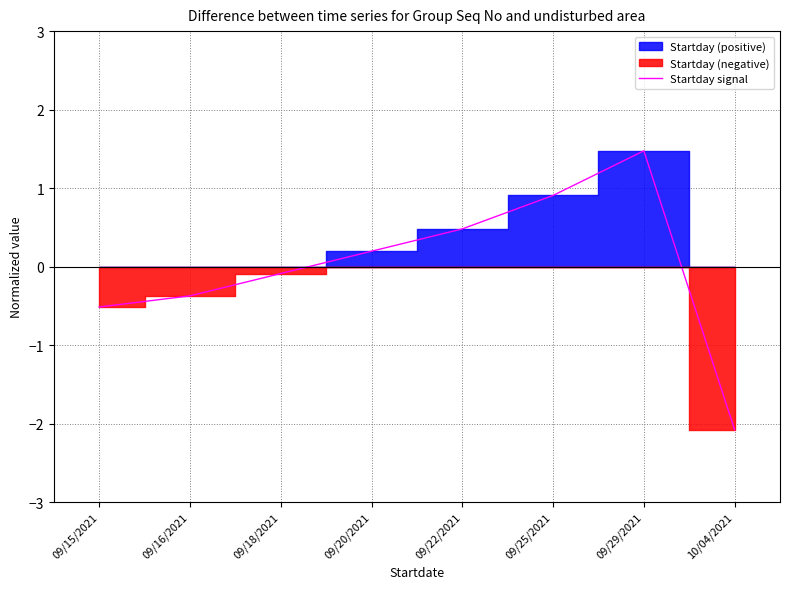

What is the maximum value shown in the chart?

1.5